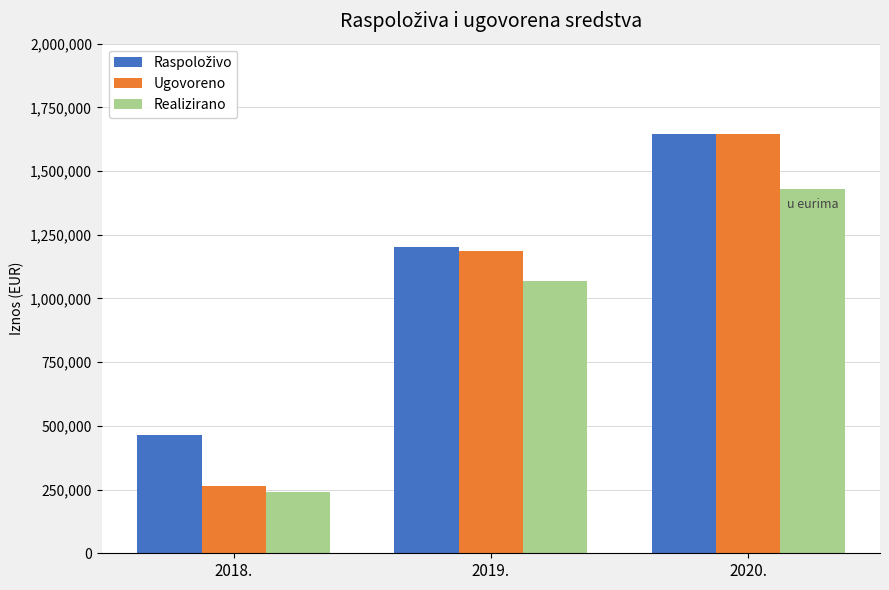

At how many categories does at least one series exceed 1214311?

1